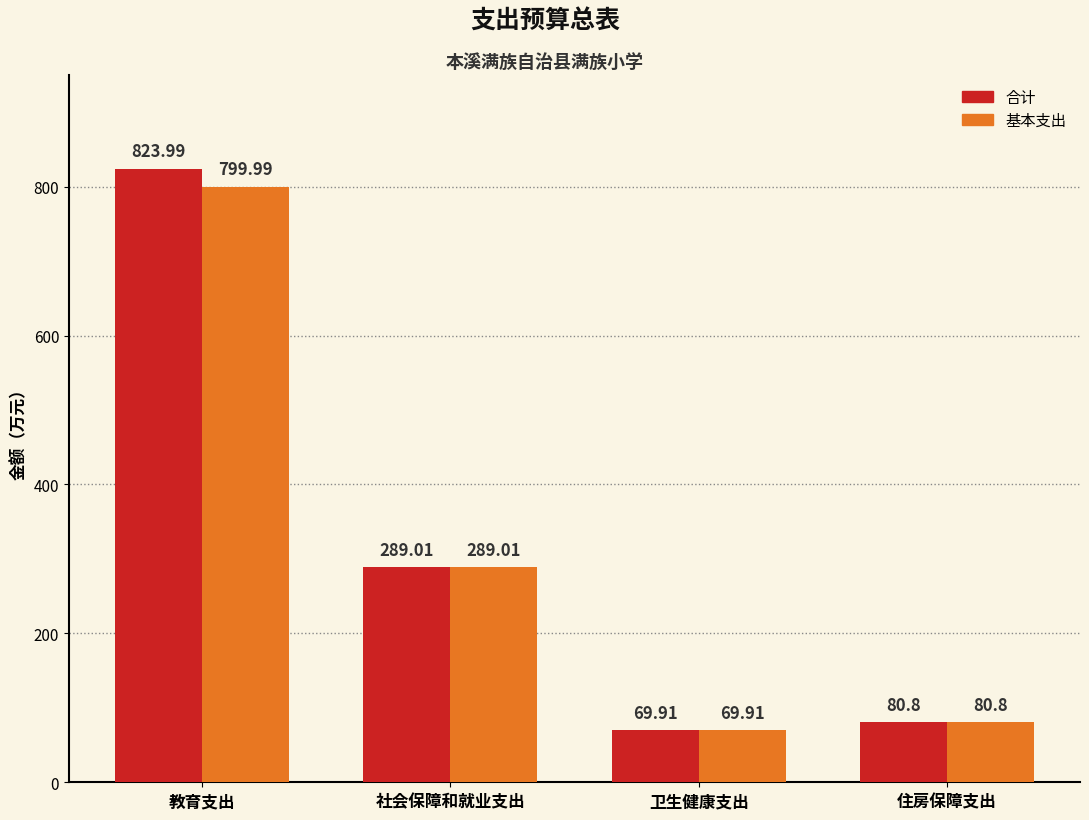

What is the difference between the maximum and minimum values in the 合计 series?

754.1